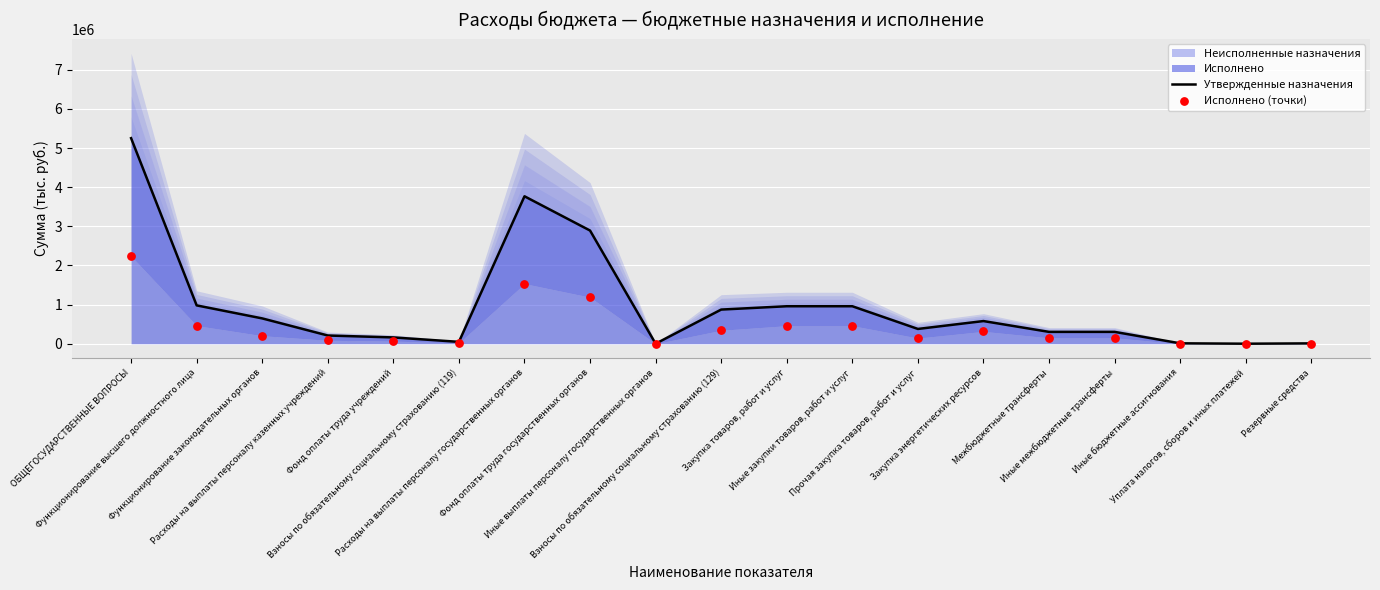

What is the total value across all series at Взносы по обязательному социальному страхованию (119)?

69513.4